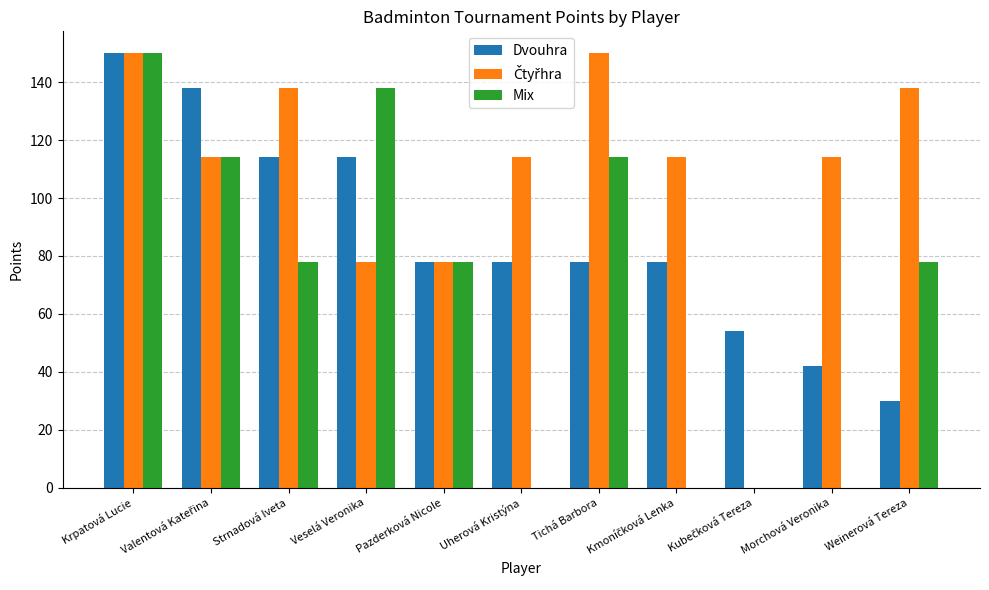

Which category has the highest value in the Mix series?

Krpatová Lucie